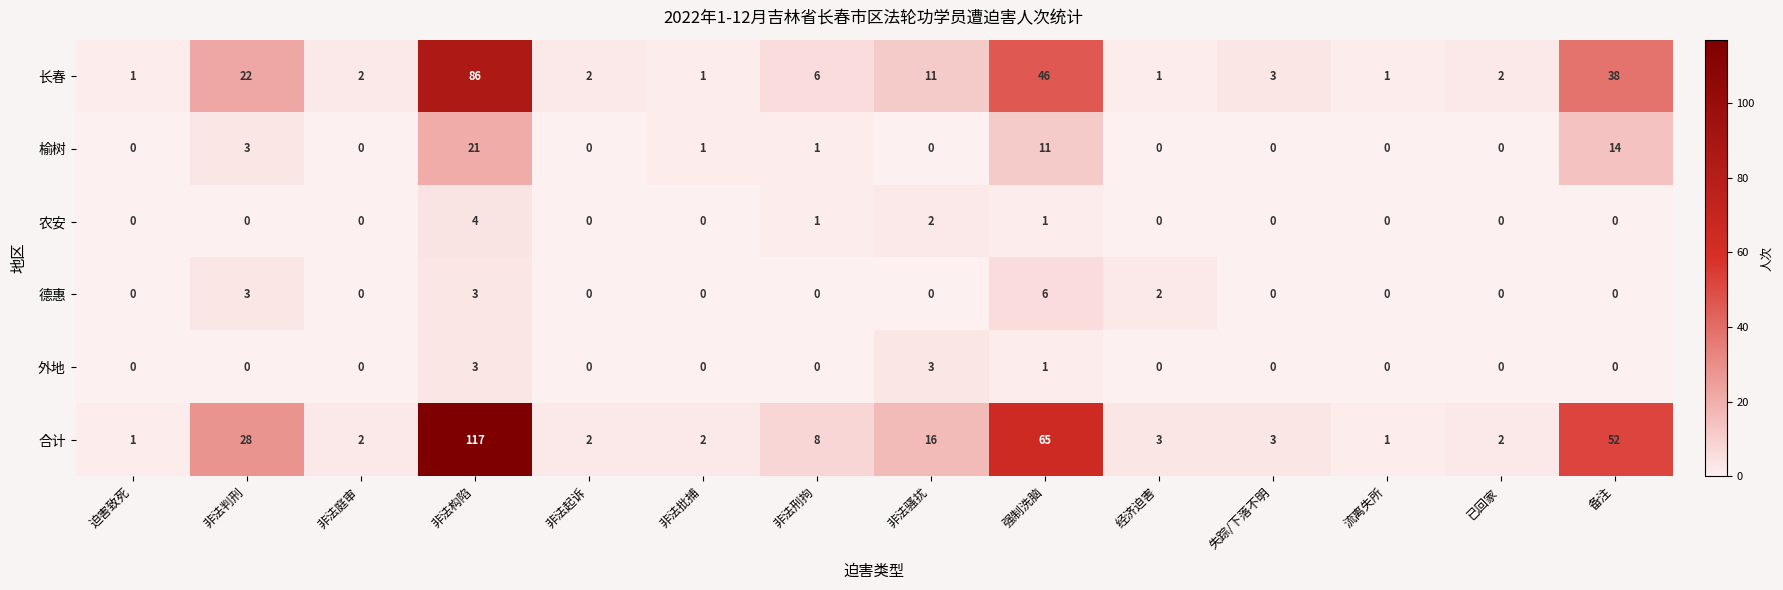

Rank the series by their maximum value, from highest to lowest.

合计, 长春, 榆树, 德惠, 农安, 外地